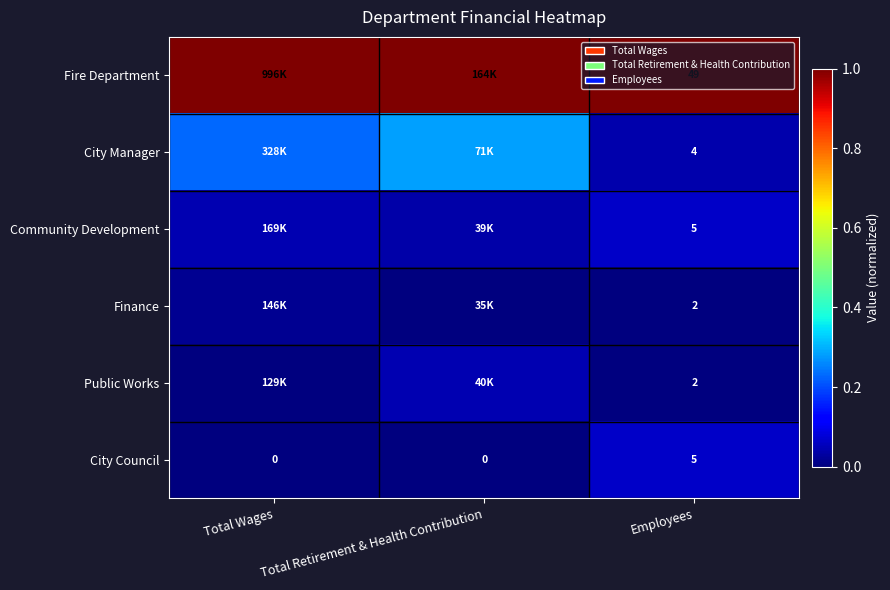

What is the total value across all series at Total Wages?

1.3